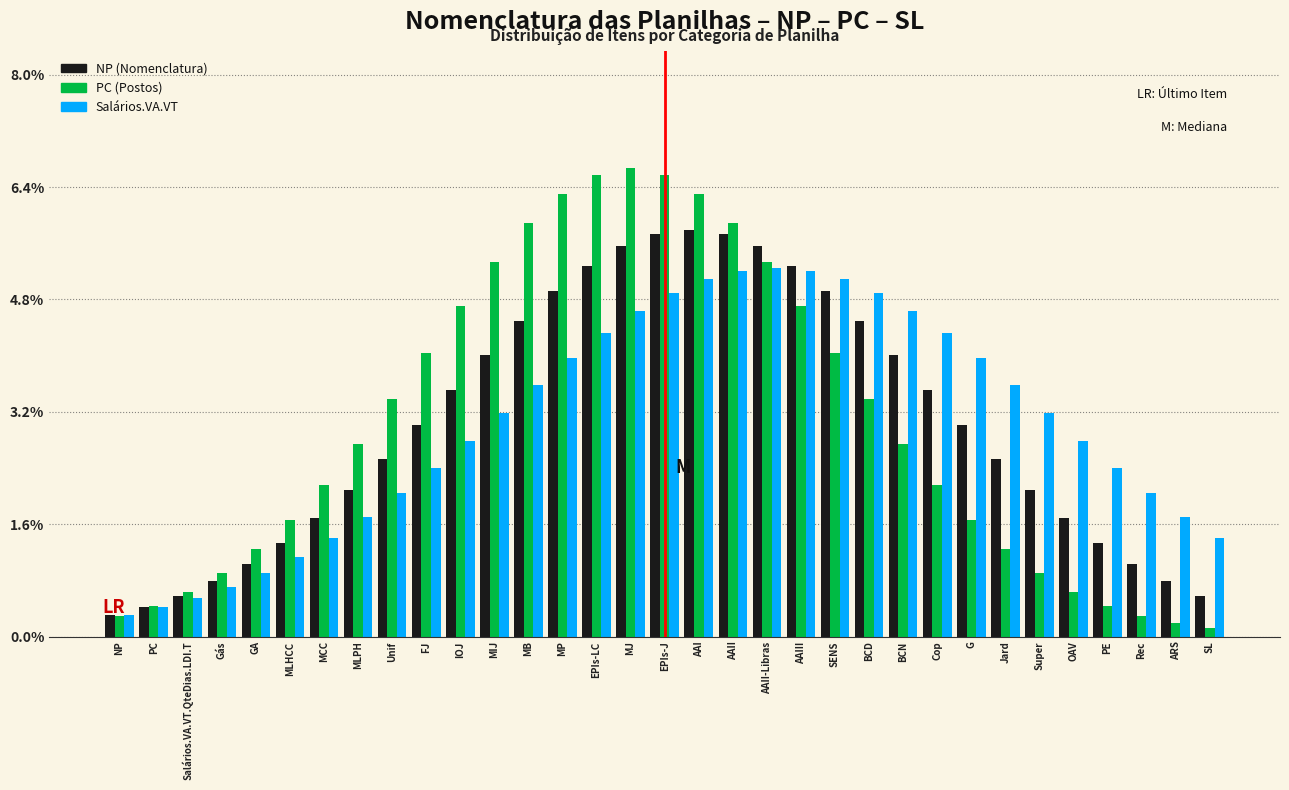

What is the total value across all series at NP?

0.9